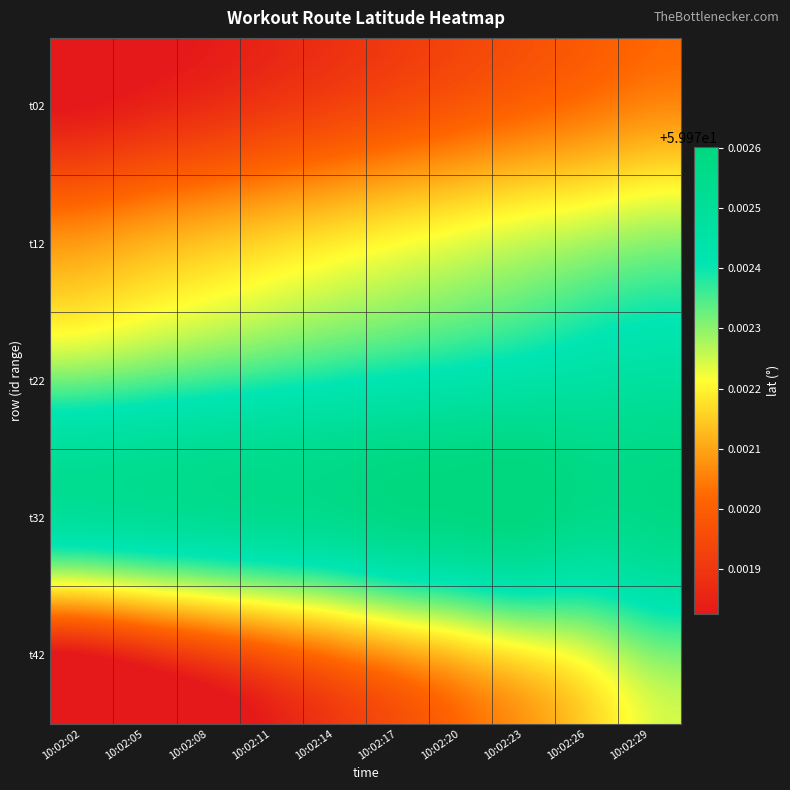

List the series in order of their overall mean, highest first.

t32, t22, t12, t42, t02